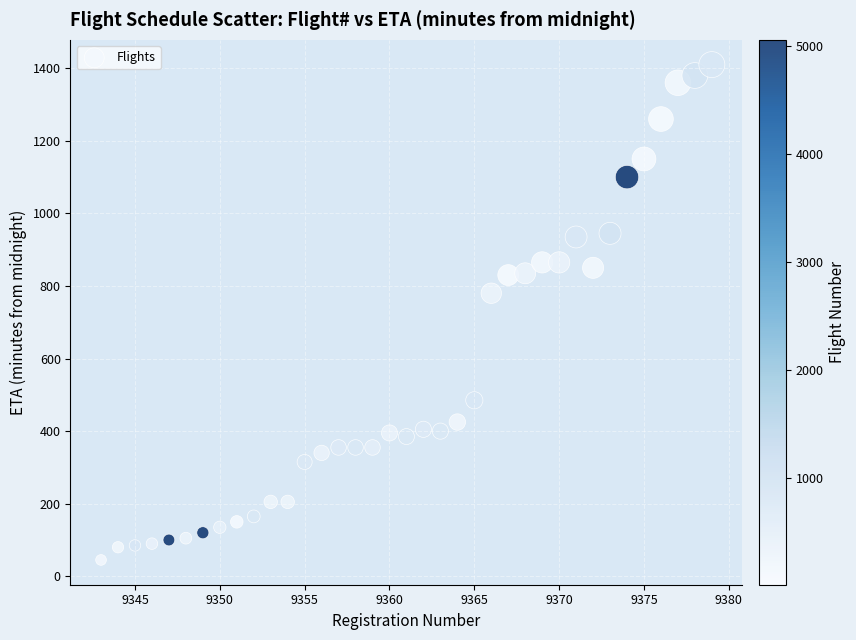

What Y value in the scatter plot is closest to 727?

780